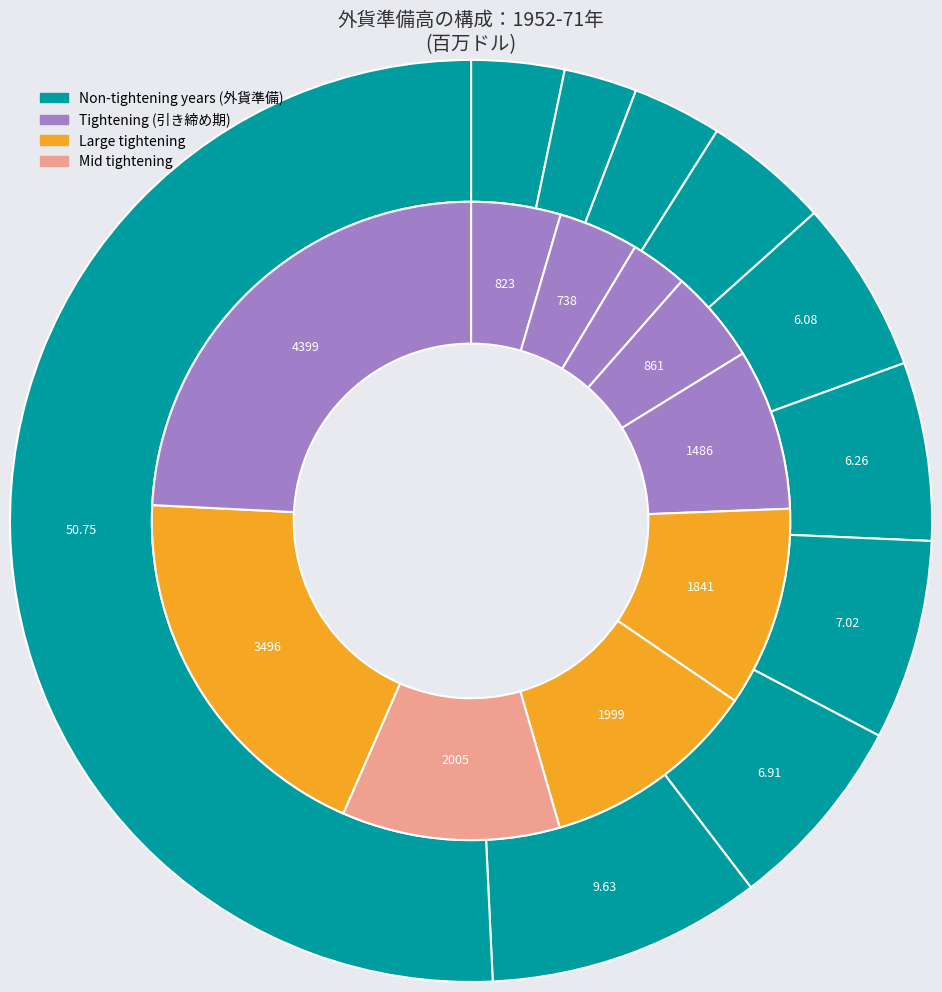

Does 1971 account for over 50% of the chart?

Yes